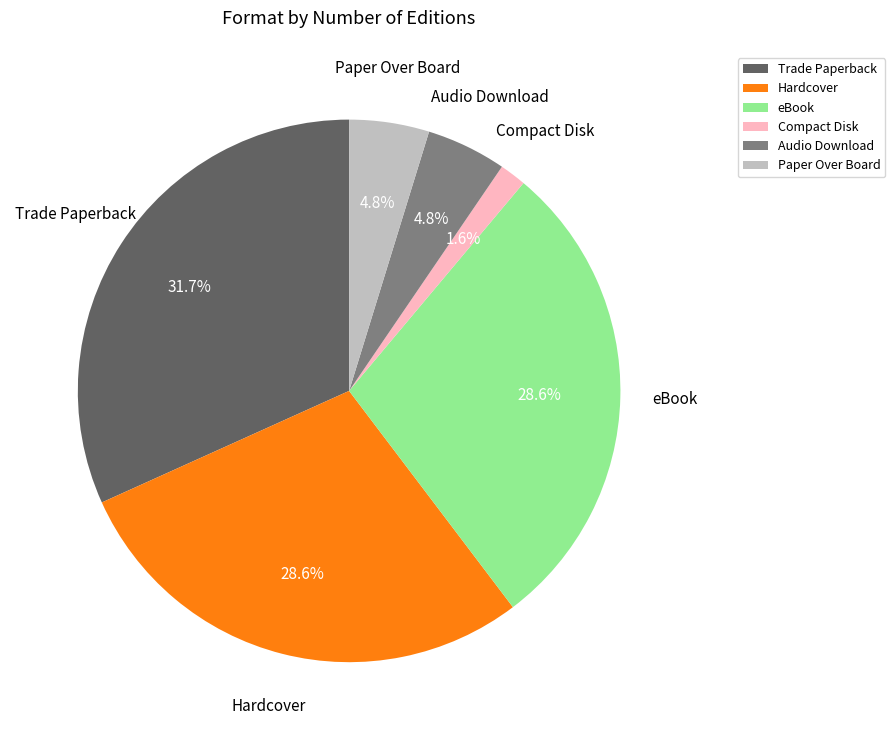

To the nearest percent, what is the difference between the largest and smallest slice percentages?

30%